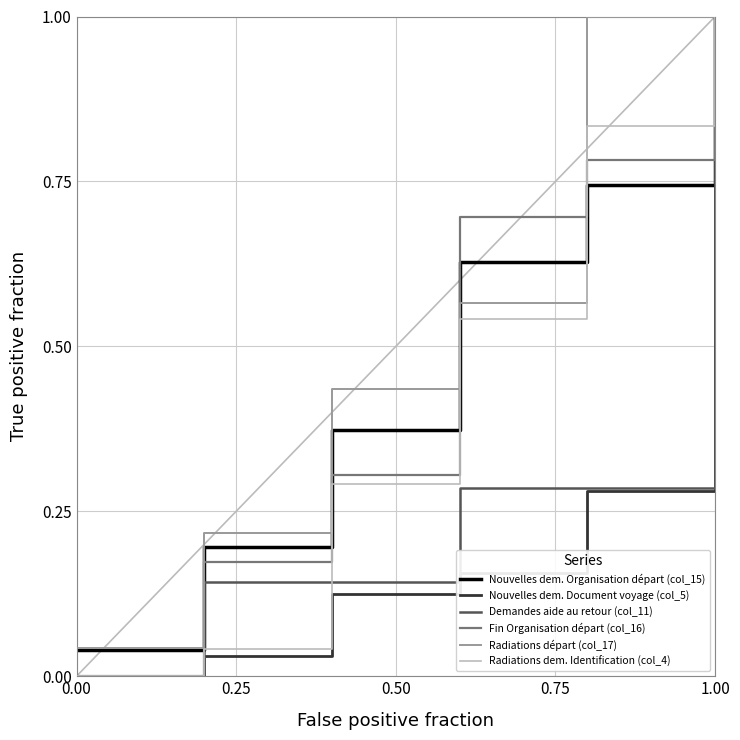

Rank the series by their maximum value, from lowest to highest.

Nouvelles dem. Organisation départ (col_15), Nouvelles dem. Document voyage (col_5), Demandes aide au retour (col_11), Fin Organisation départ (col_16), Radiations départ (col_17), Radiations dem. Identification (col_4)